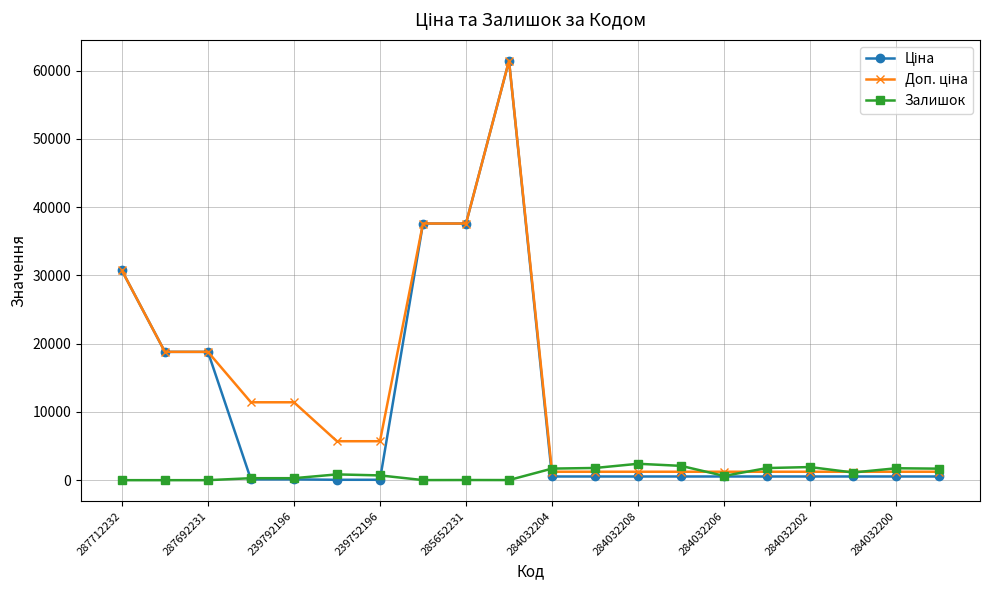

True or false: Залишок has more than 2 points higher than both neighbors.

True